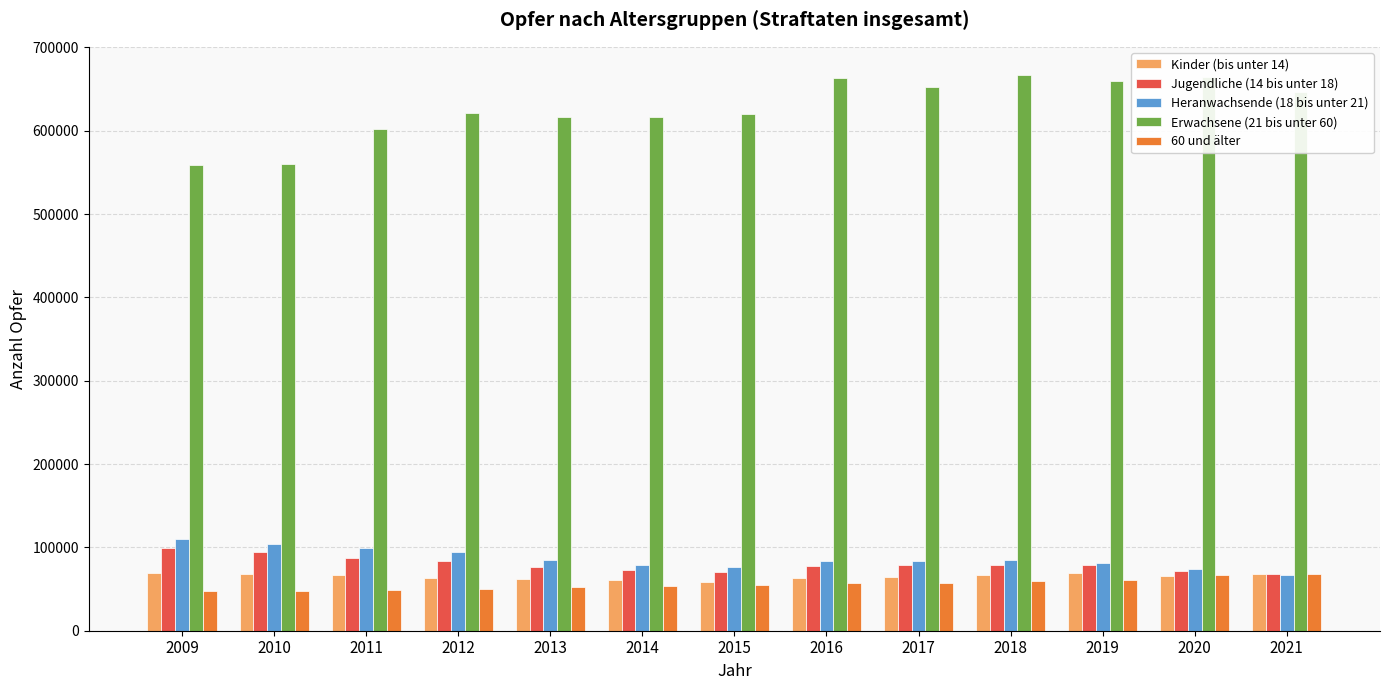

The value of Kinder (bis unter 14) at 2016 is 63694. True or false?

True